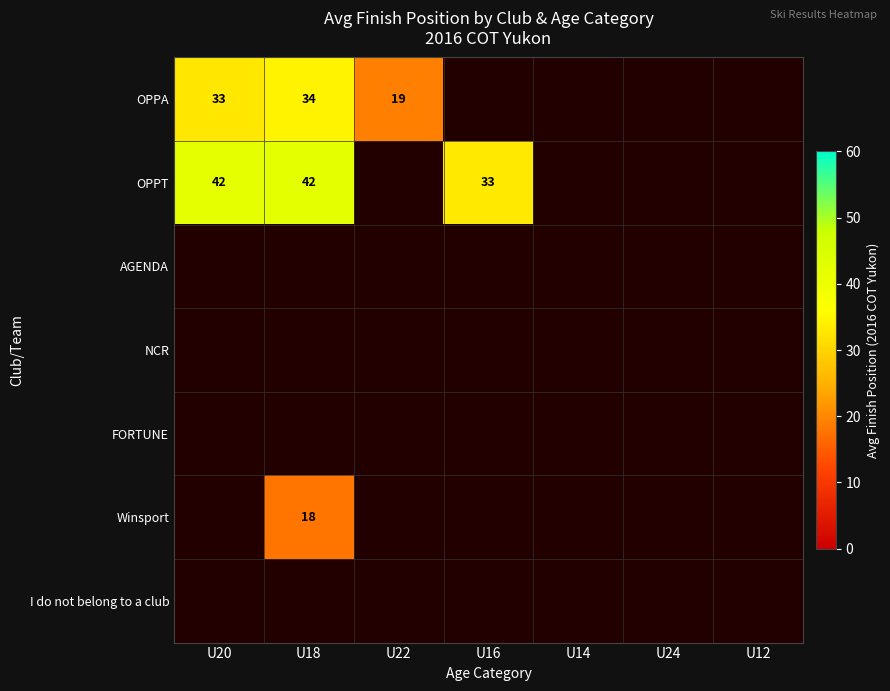

Between U20 and U22, which series saw the biggest shift?

OPPA